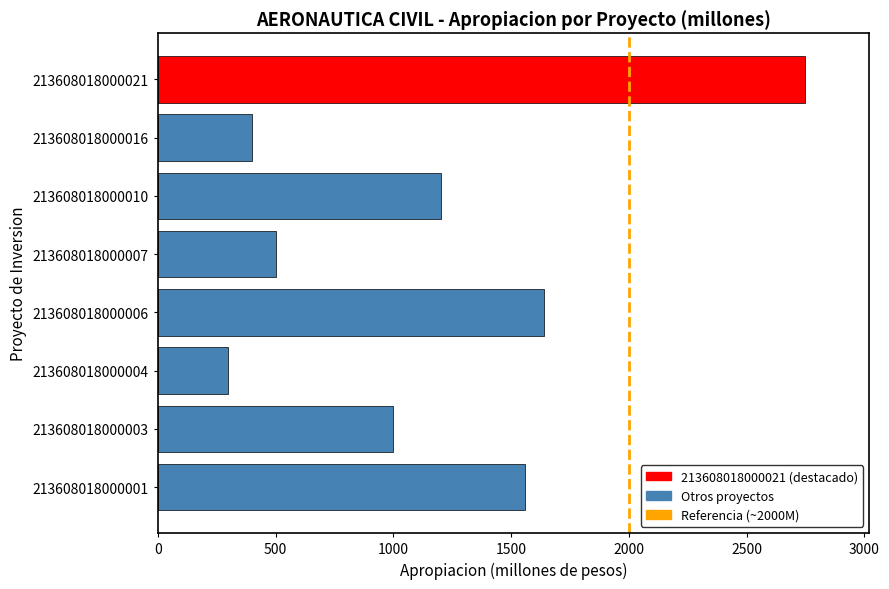

True or false: the data shows 2434.6 at 213608018000001.

False